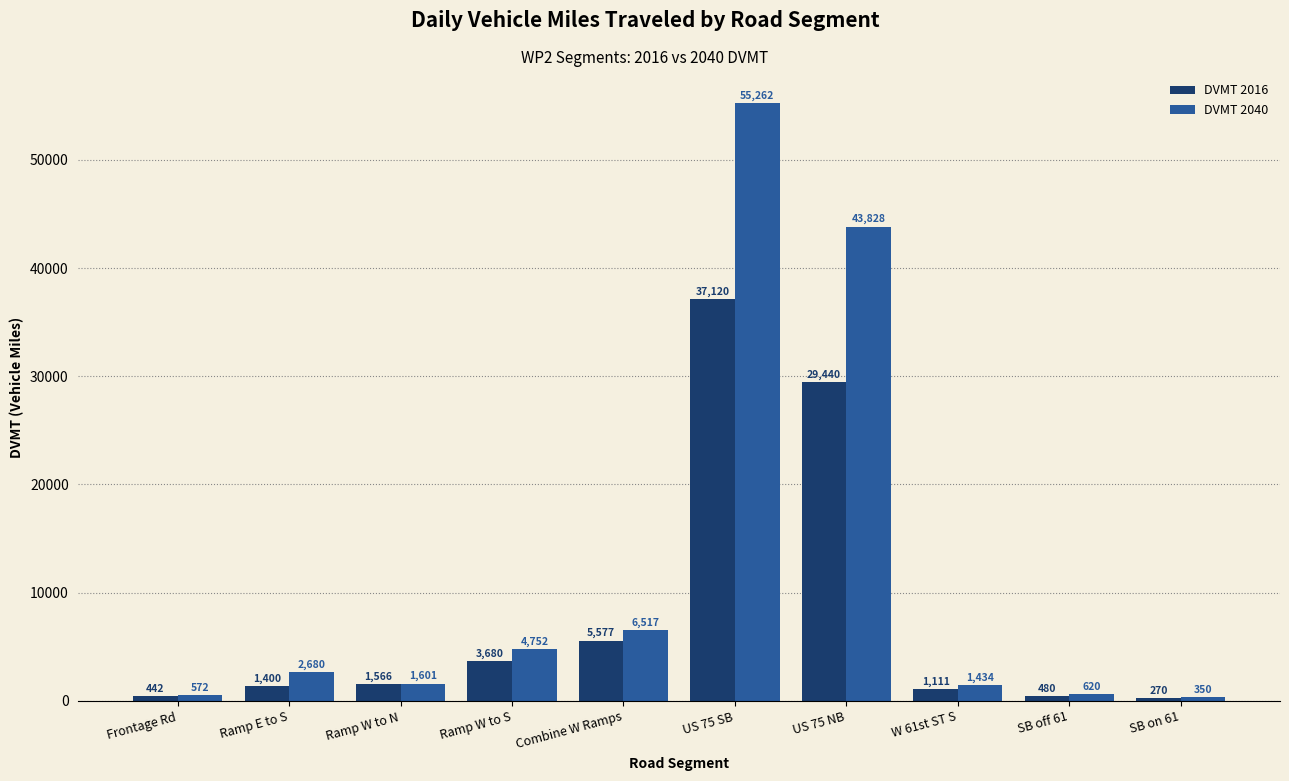

What is the value of the DVMT 2040 bar at the 3rd from the left?

1601.1